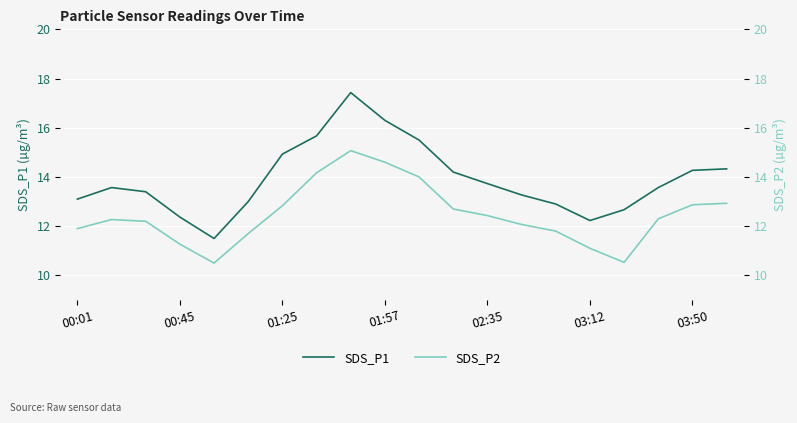

True or false: SDS_P1 and SDS_P2 cross at least once.

False